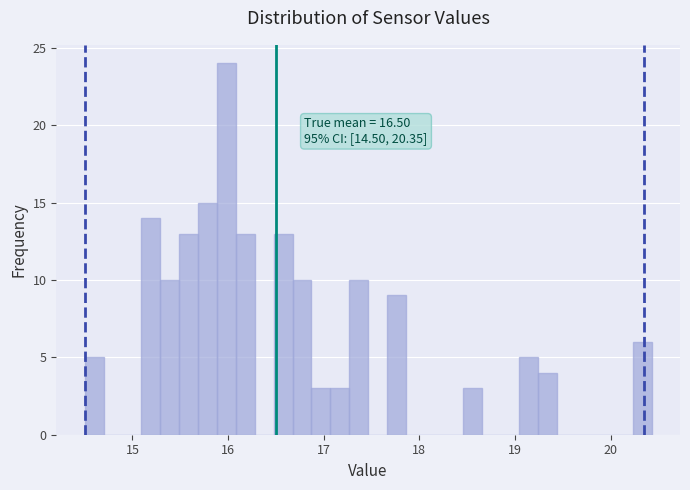

Read against the x-axis, roughly where is the centre of the tallest bar?

16.0